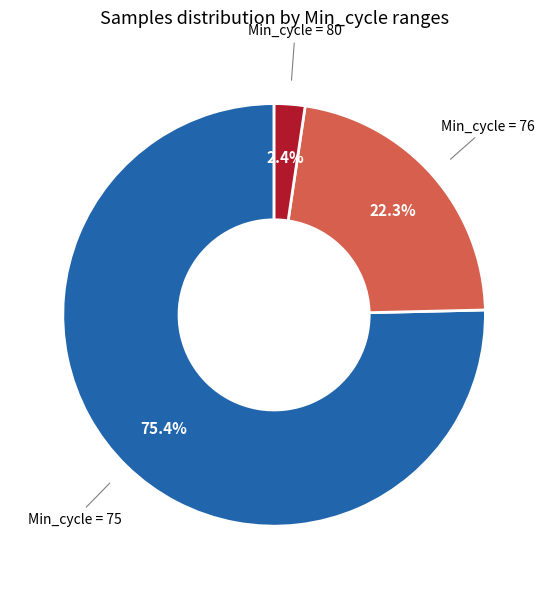

Which category accounts for the majority?

Min_cycle = 75